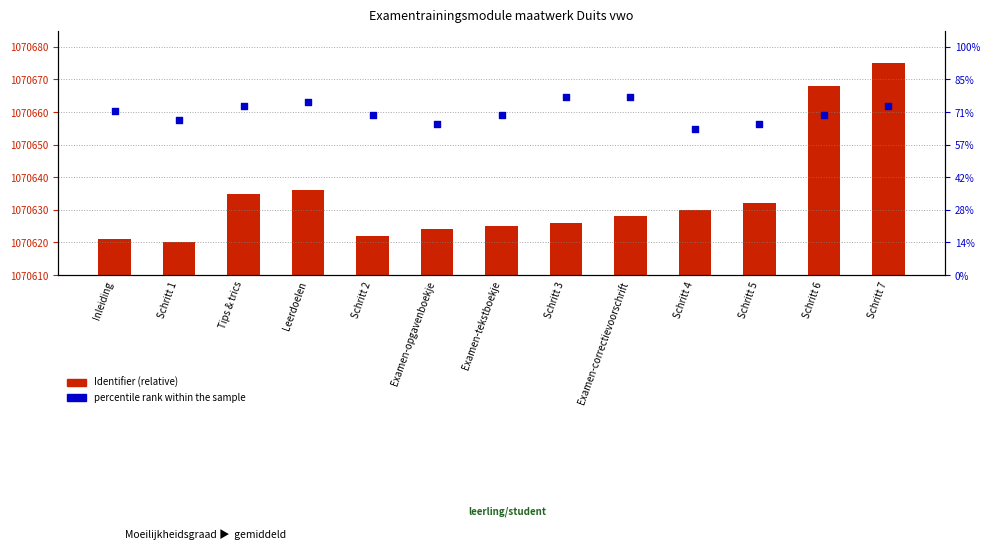

What are all the series names shown in the legend?

Identifier (relative), percentile rank within the sample